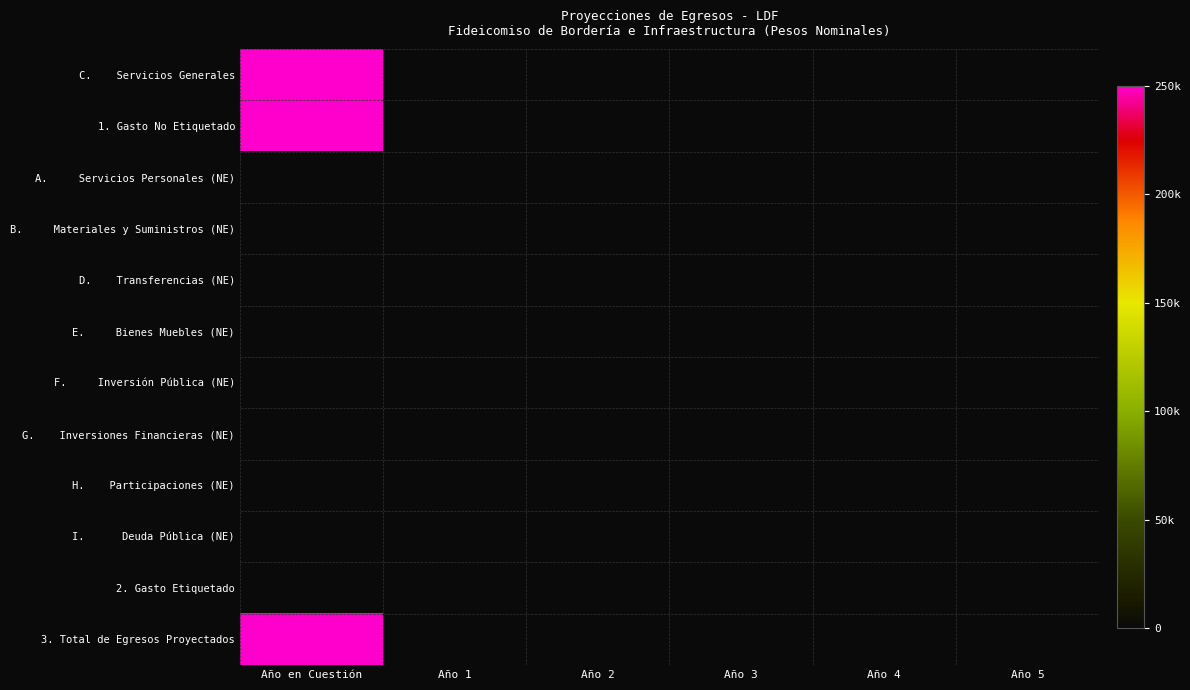

Count the number of data series in this chart.

12